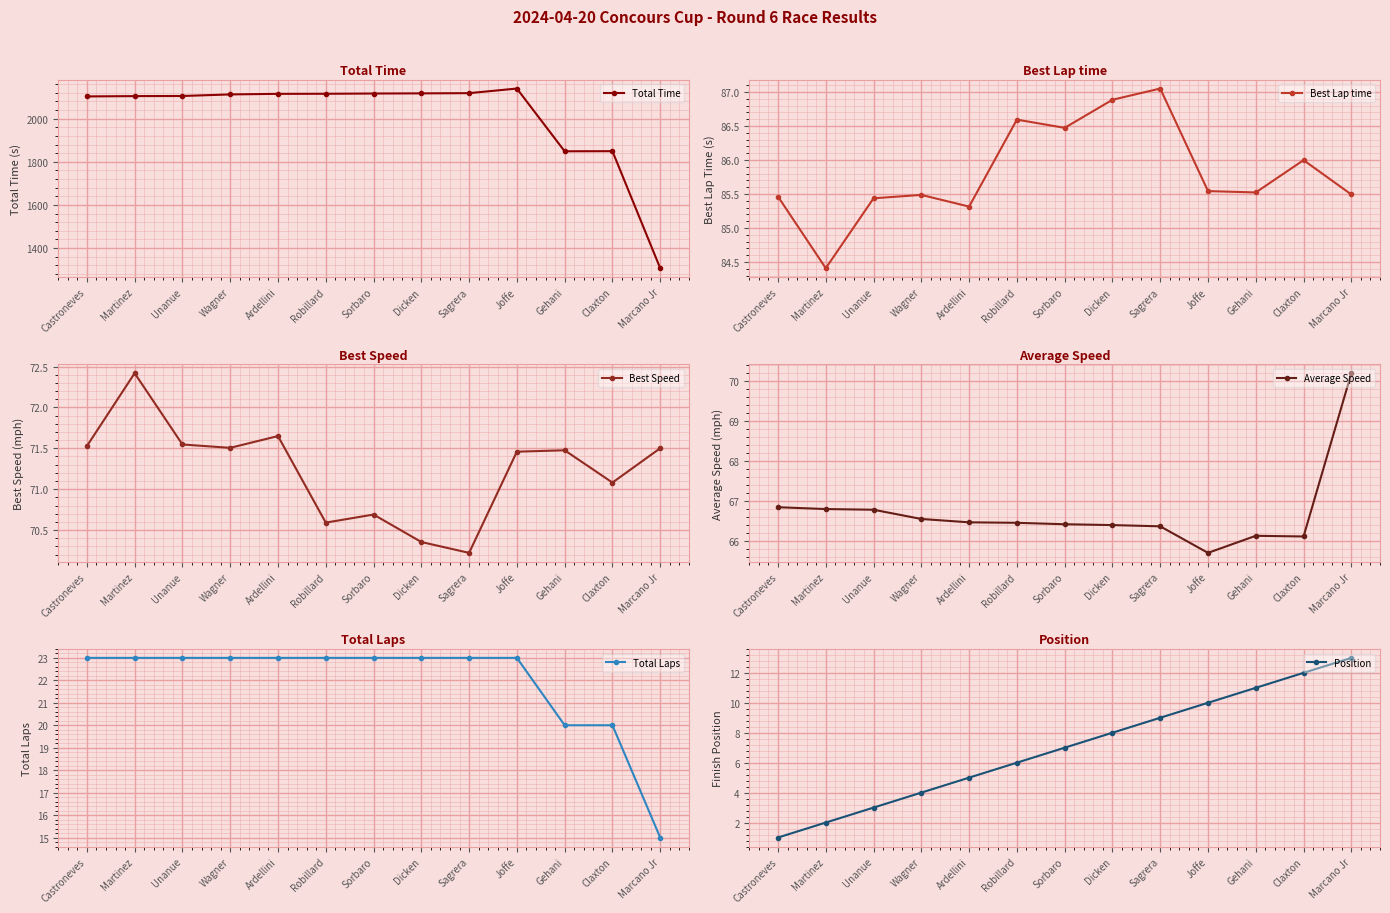

At which label is Total Laps closest to 19?

Gehani